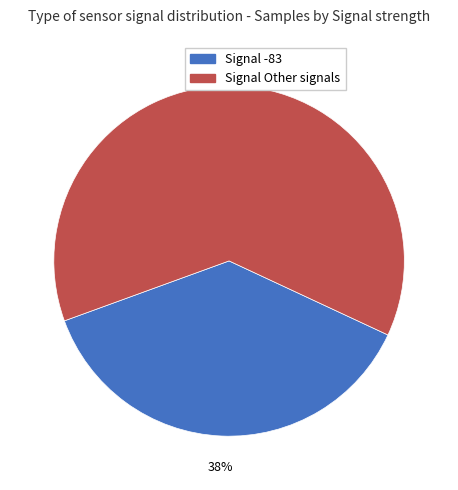

To the nearest percent, what is the average slice percentage?

50%